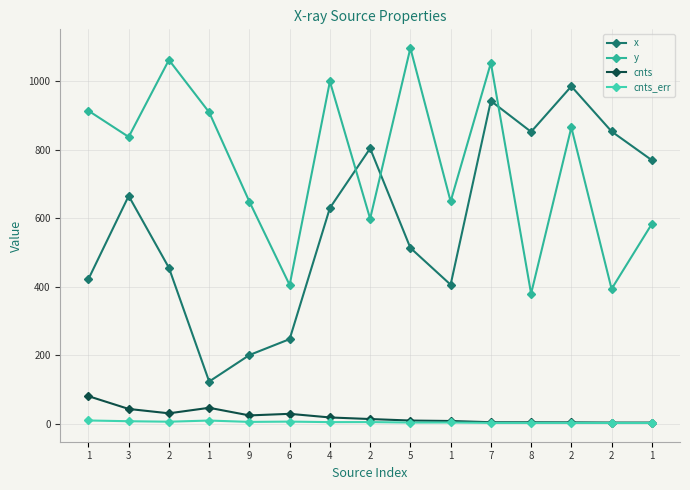

Where is the first local maximum for y?

2